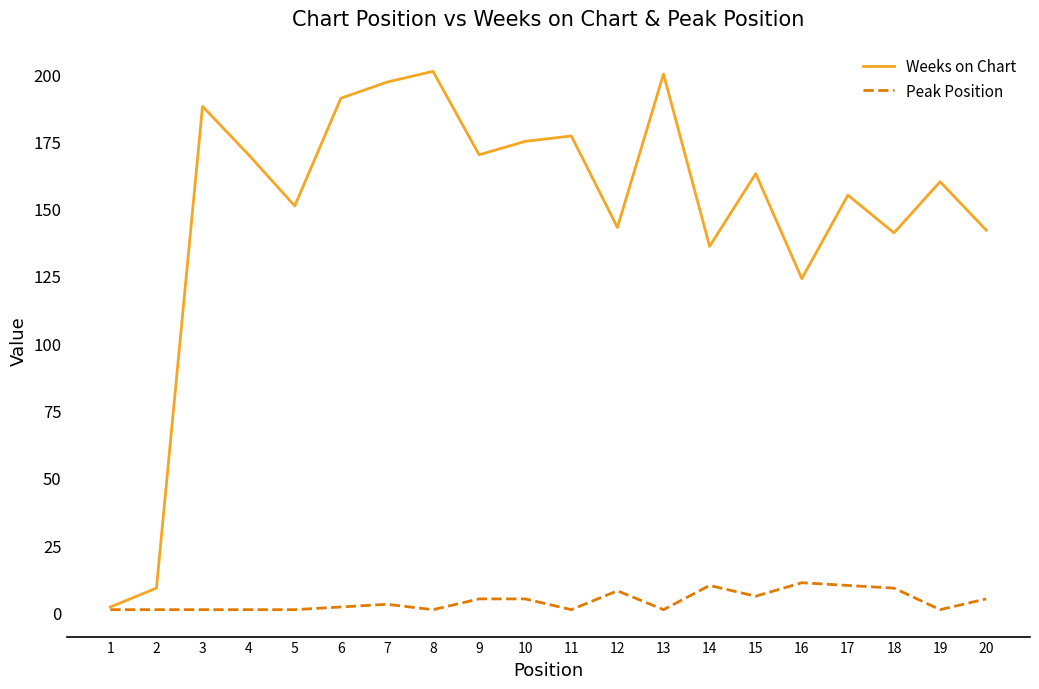

What is the difference between the maximum and minimum values in the Weeks on Chart series?

199